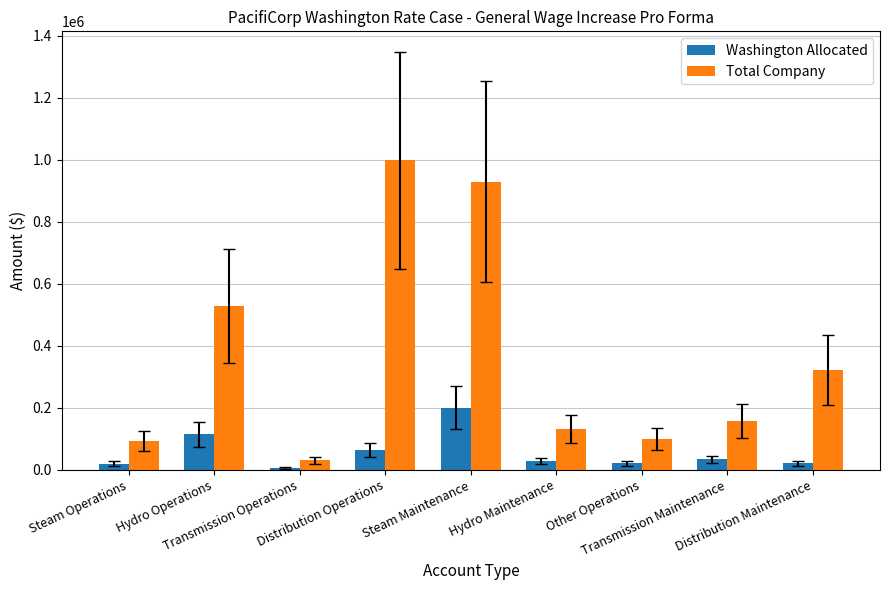

How many bars are there in each group?

2